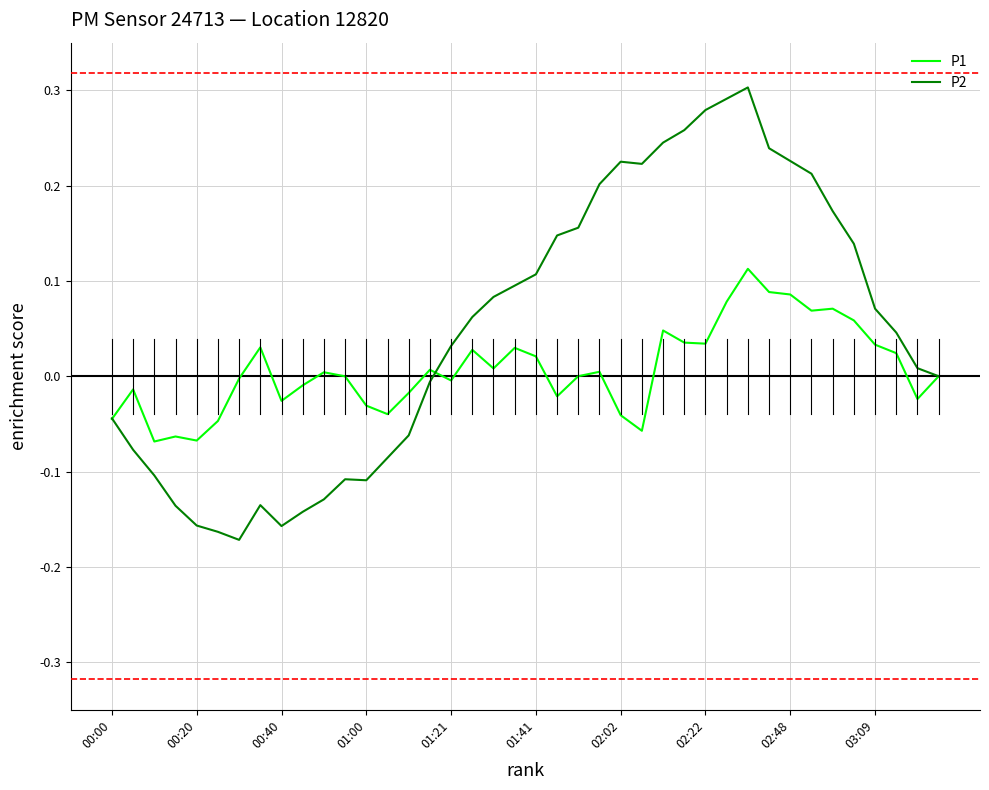

Which series has the largest total across all categories?

P2